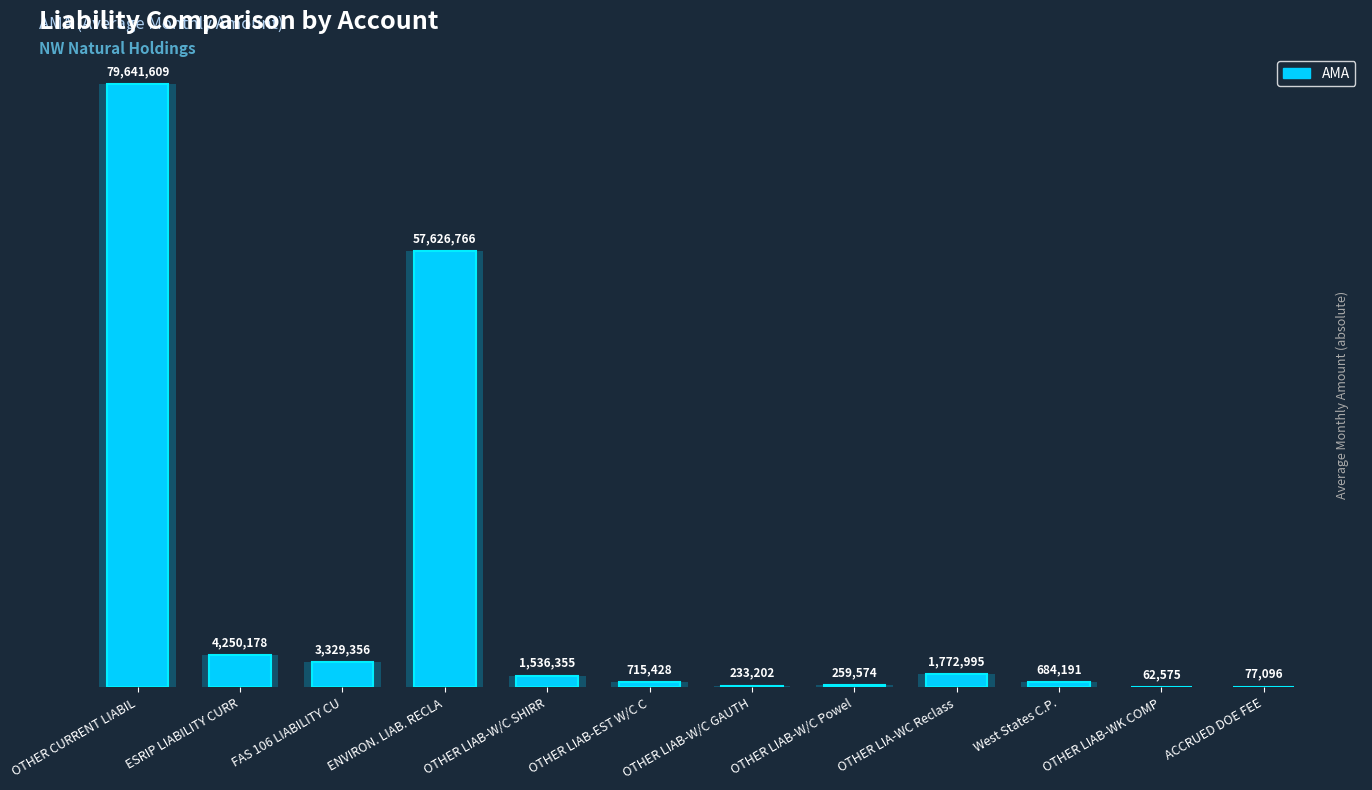

List the labels in order of value, smallest first.

OTHER LIAB-WK COMP, ACCRUED DOE FEE, OTHER LIAB-W/C GAUTH, OTHER LIAB-W/C Powel, West States C.P., OTHER LIAB-EST W/C C, OTHER LIAB-W/C SHIRR, OTHER LIA-WC Reclass, FAS 106 LIABILITY CU, ESRIP LIABILITY CURR, ENVIRON. LIAB. RECLA, OTHER CURRENT LIABIL